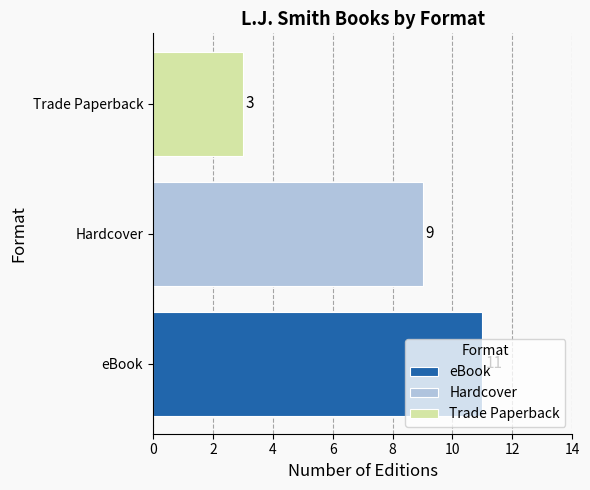

What is the approximate value of Trade Paperback at Hardcover?

3